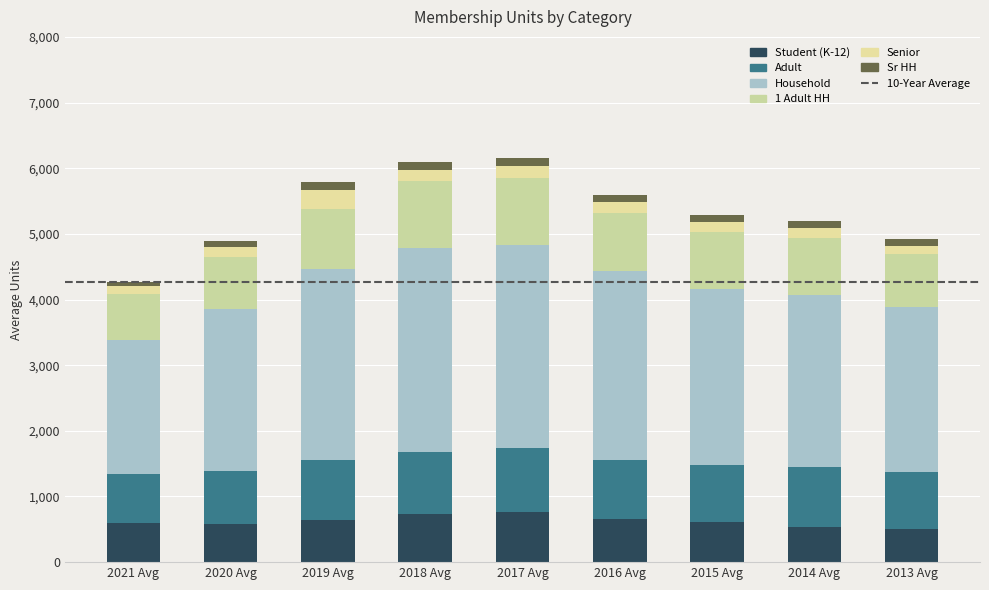

What is the label of the 1st bar from the right?

2013 Avg